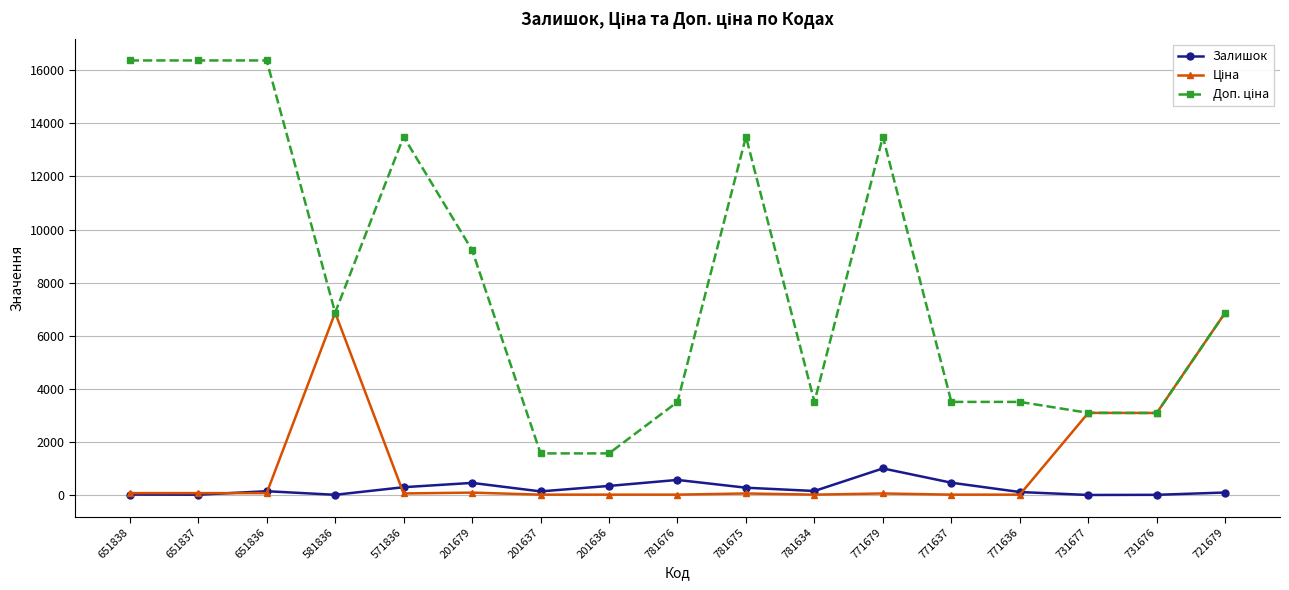

True or false: Залишок has a value of 458.0 at 201679.

True